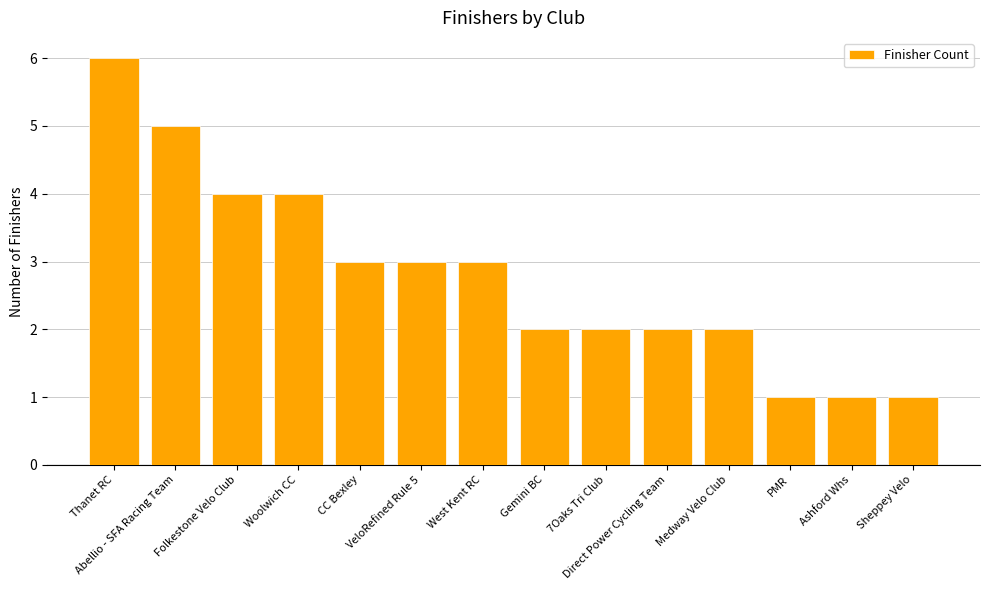

Reading right to left, list all the values displayed in this chart.

Sheppey Velo=1	Ashford Whs=1	PMR=1	Medway Velo Club=2	Direct Power Cycling Team=2	7Oaks Tri Club=2	Gemini BC=2	West Kent RC=3	VeloRefined Rule 5=3	CC Bexley=3	Woolwich CC=4	Folkestone Velo Club=4	Abellio - SFA Racing Team=5	Thanet RC=6